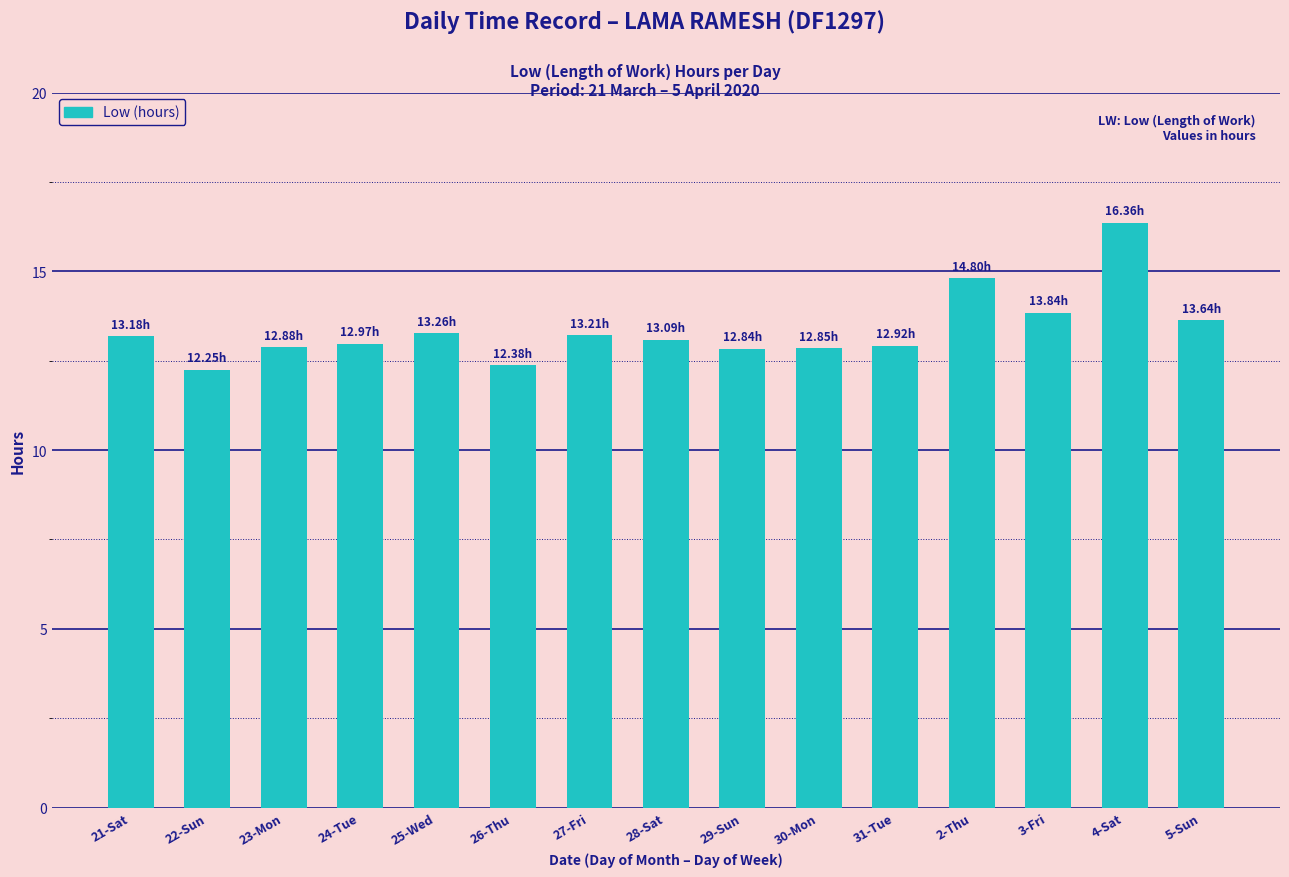

Between 4-Sat and 29-Sun, which is larger?

4-Sat